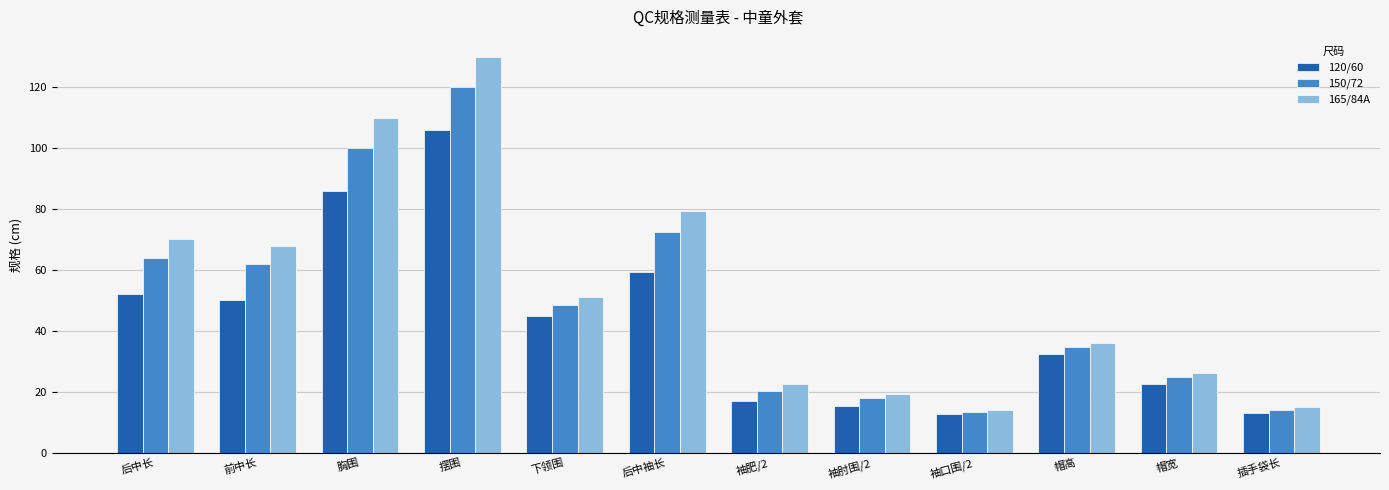

Are the bars grouped side by side (vs. stacked)?

Yes